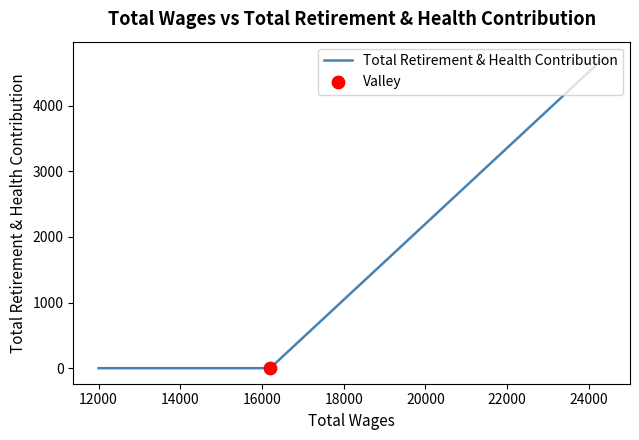

Between 16000 and 10000, which is larger?

10000